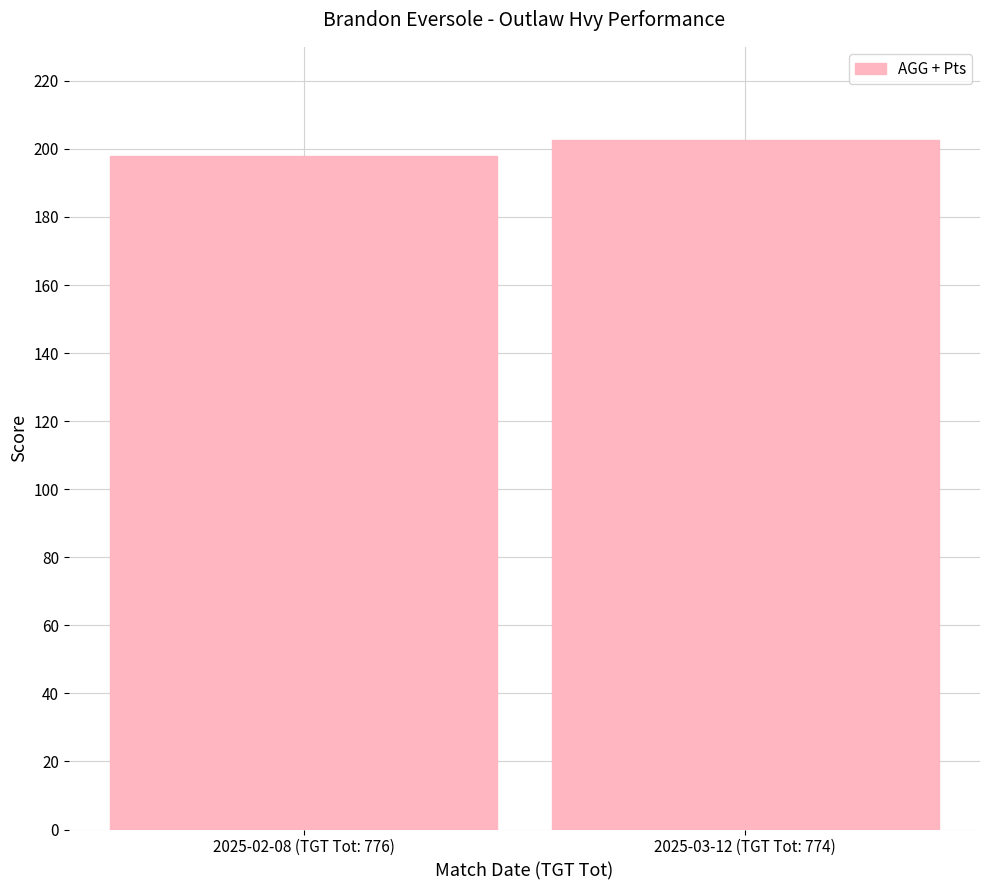

What is the sum of the values at 2025-02-08 (TGT Tot: 776) and 2025-03-12 (TGT Tot: 774)?

400.5